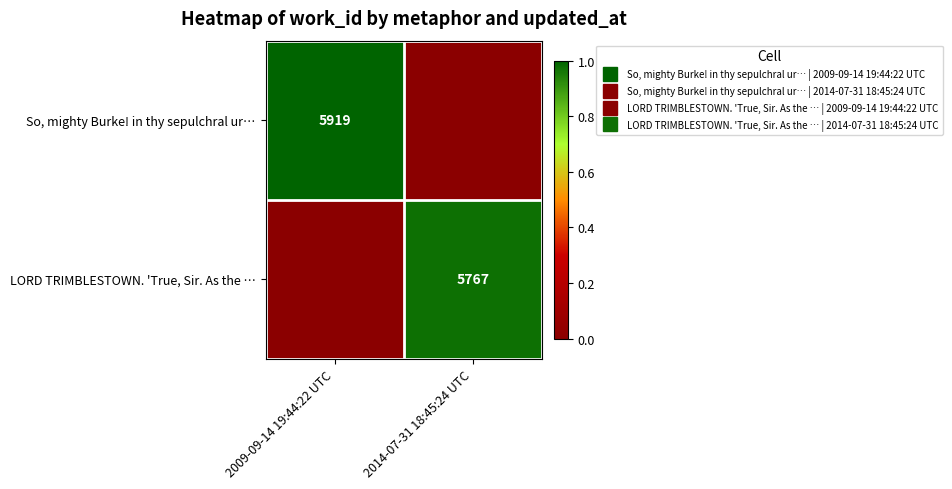

Rank the series by their maximum value, from lowest to highest.

LORD TRIMBLESTOWN. 'True, Sir. As the …, So, mighty Burke! in thy sepulchral ur…